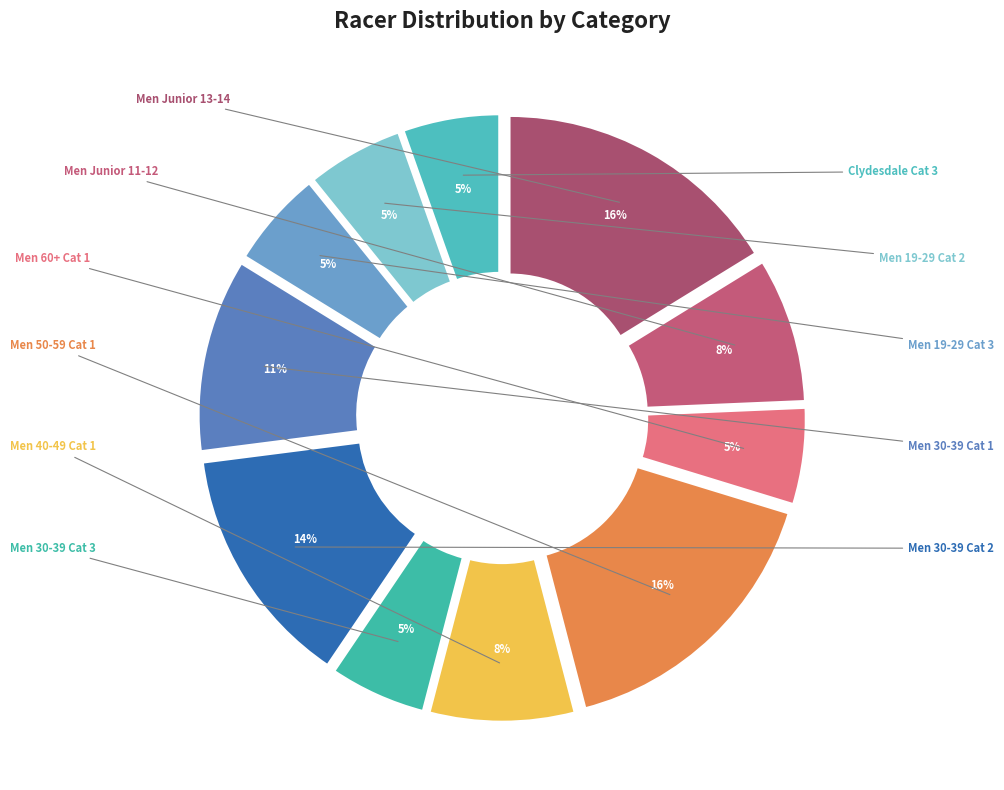

Approximately how many times larger is the value at Men Junior 11-12 compared to Men 50-59 Cat 1?

0.5